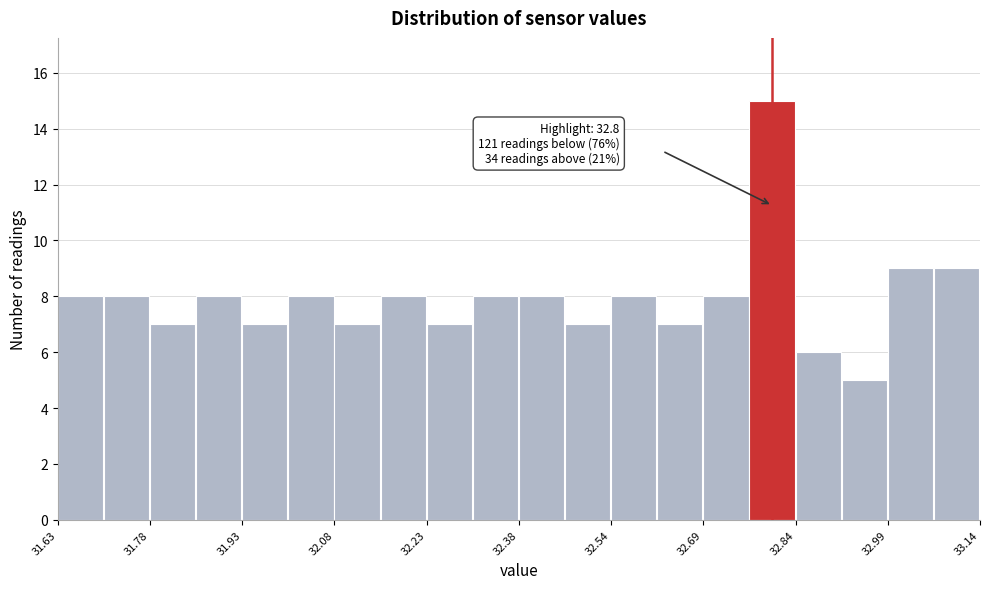

Read against the x-axis, roughly where is the centre of the tallest bar?

32.80